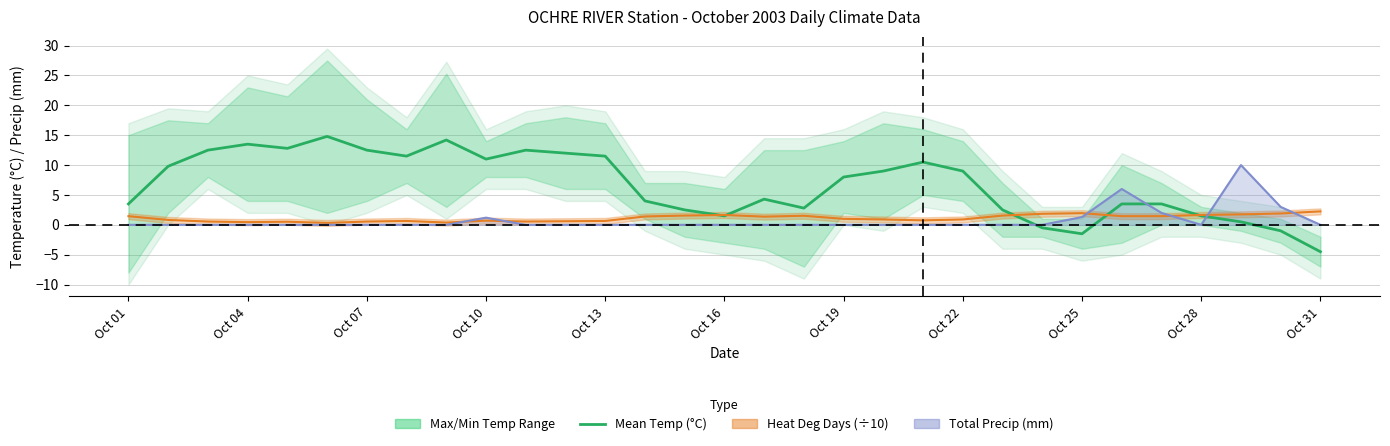

Which has a higher value, Oct 22 or Oct 28?

Oct 22